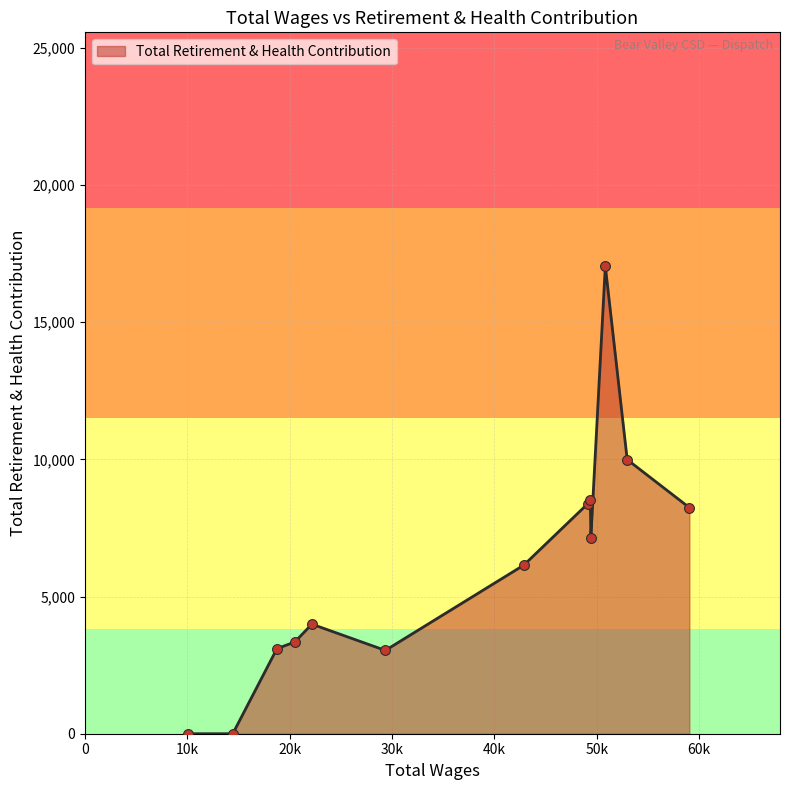

What is the maximum value shown in the chart?

17045